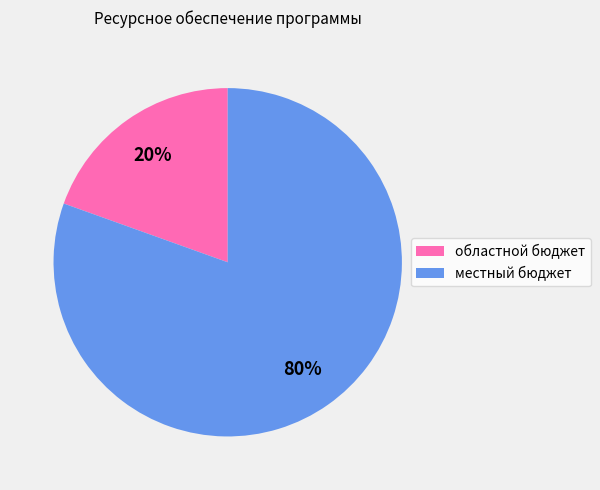

To the nearest percent, what is the average slice percentage?

50%